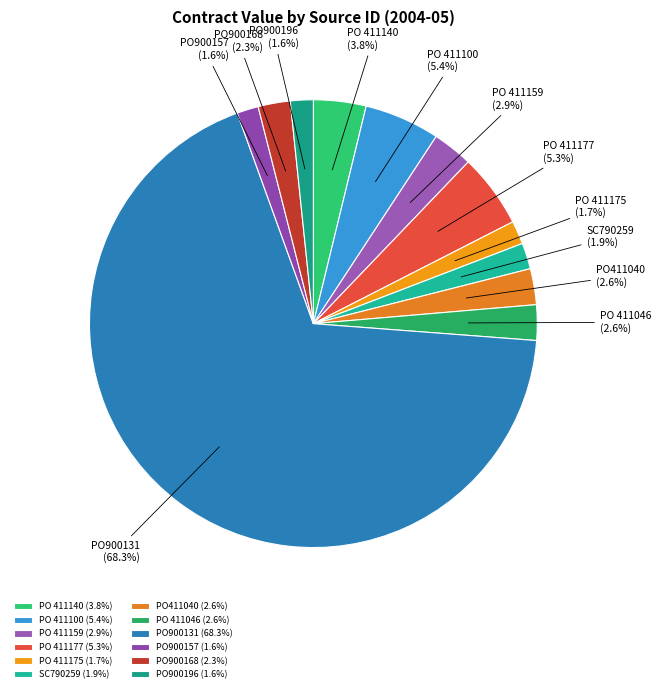

How many segments does this pie chart have?

12